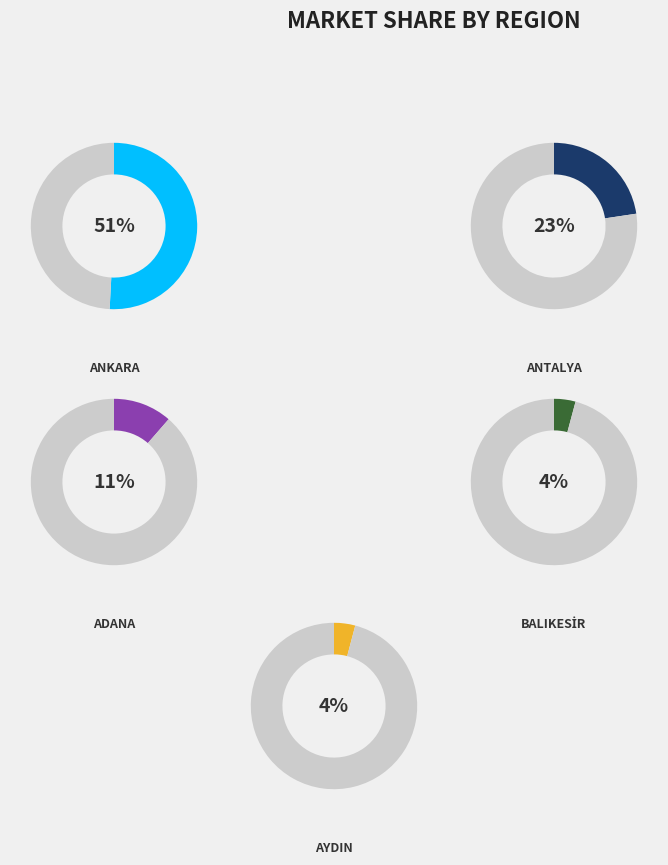

Which has a higher value, ADANA or ANKARA?

ANKARA